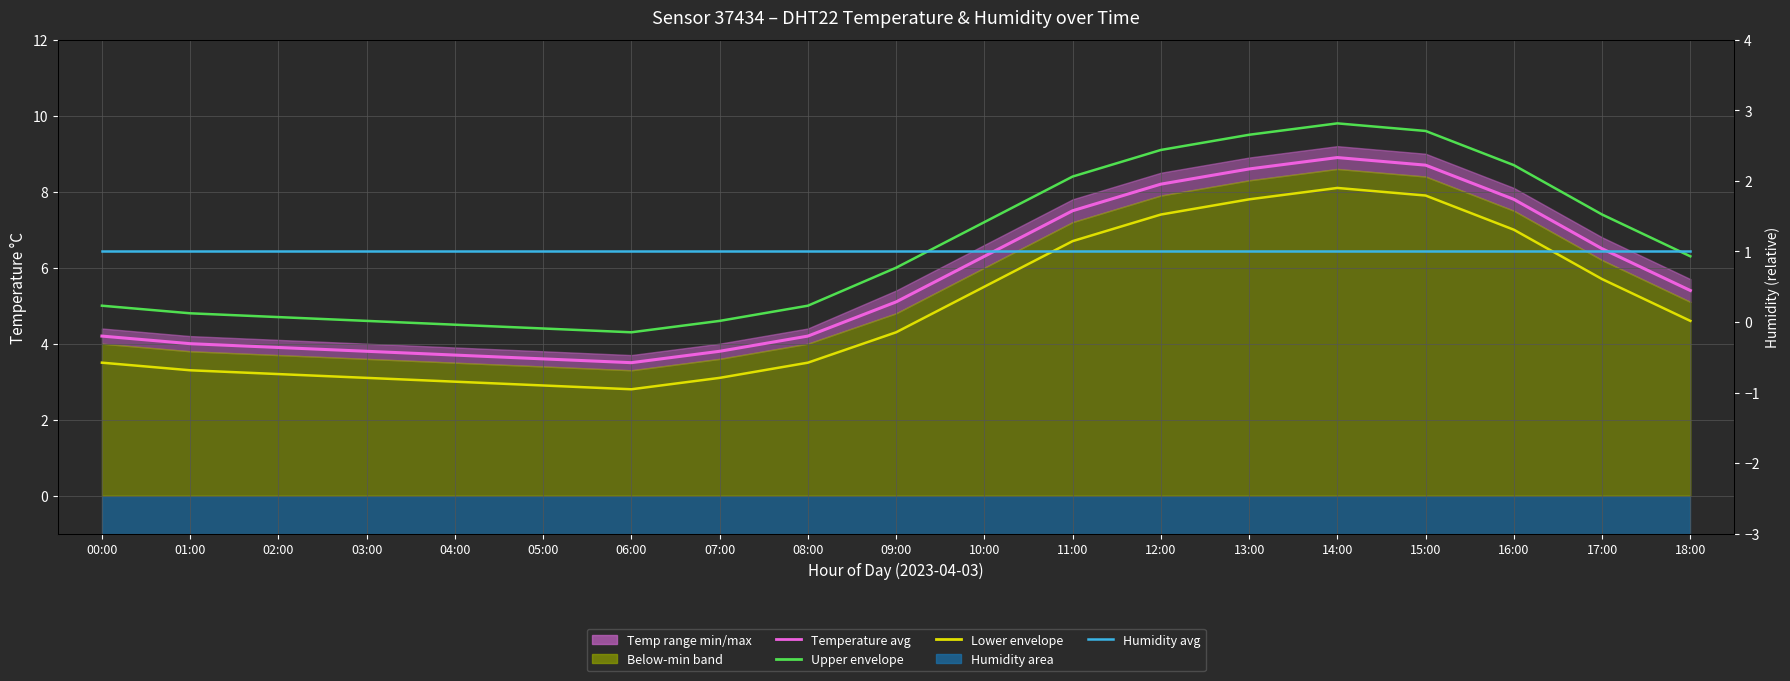

Reading left to right, transcribe all the data shown in this chart.

temperature: 4.2	4.0	3.9	3.8	3.7	3.6	3.5	3.8	4.2	5.1	6.3	7.5	8.2	8.6	8.9	8.7	7.8	6.5	5.4
upper_envelope: 5.0	4.8	4.7	4.6	4.5	4.4	4.3	4.6	5.0	6.0	7.2	8.4	9.1	9.5	9.8	9.6	8.7	7.4	6.3
lower_envelope: 3.5	3.3	3.2	3.1	3.0	2.9	2.8	3.1	3.5	4.3	5.5	6.7	7.4	7.8	8.1	7.9	7.0	5.7	4.6
Humidity monthly avg: 1.0	1.0	1.0	1.0	1.0	1.0	1.0	1.0	1.0	1.0	1.0	1.0	1.0	1.0	1.0	1.0	1.0	1.0	1.0